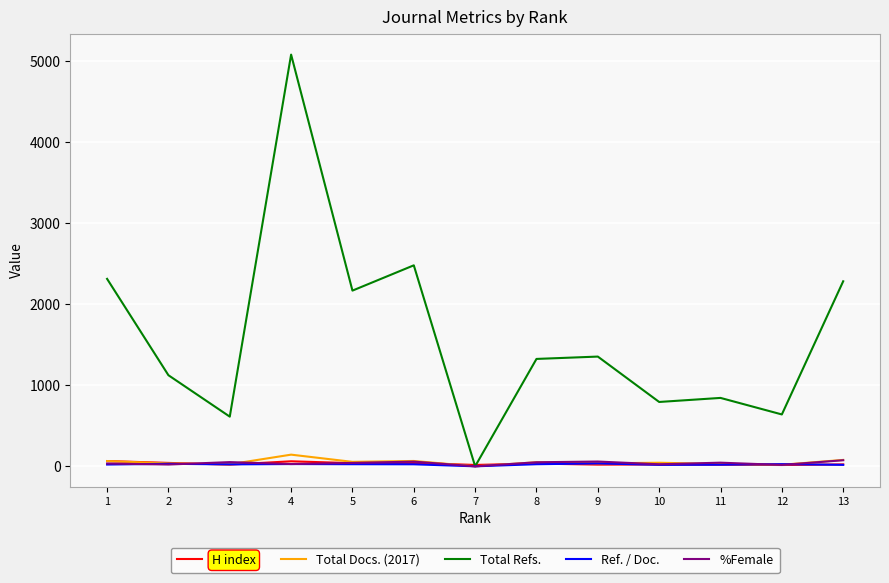

The value of Total Docs. (2017) at 3 is 25. True or false?

True